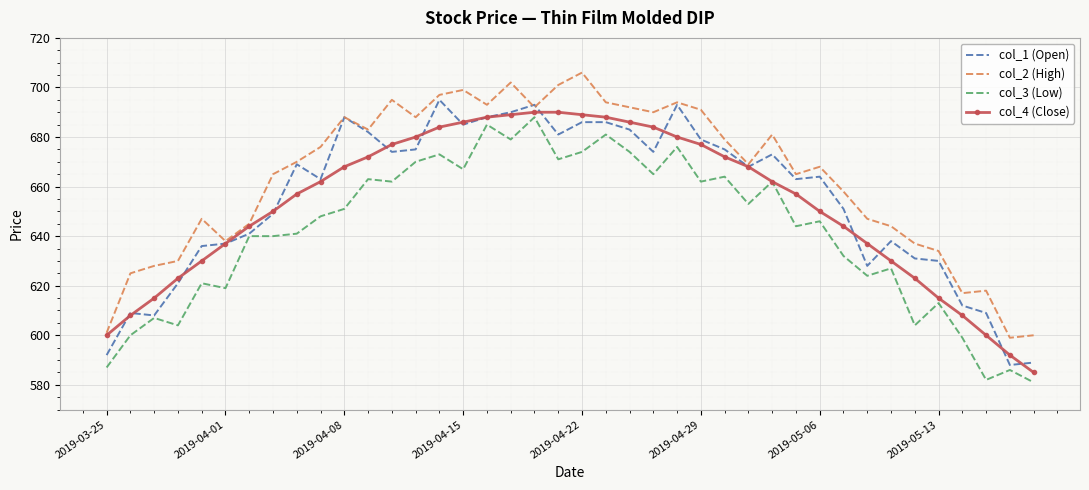

What is the highest value of the col_1 (Open) series?

695